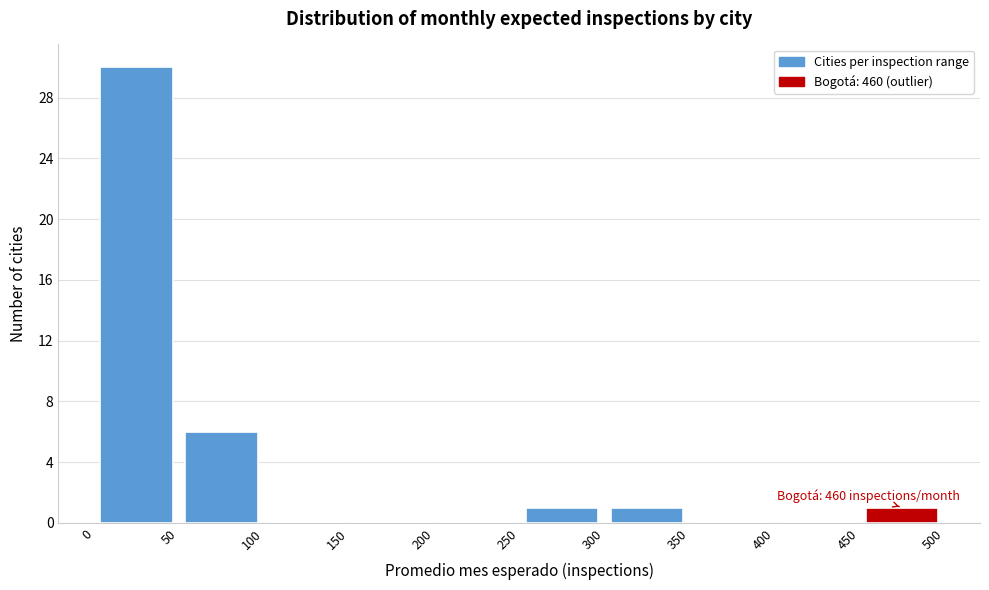

Which range on the x-axis has the tallest bar?

0 to 50